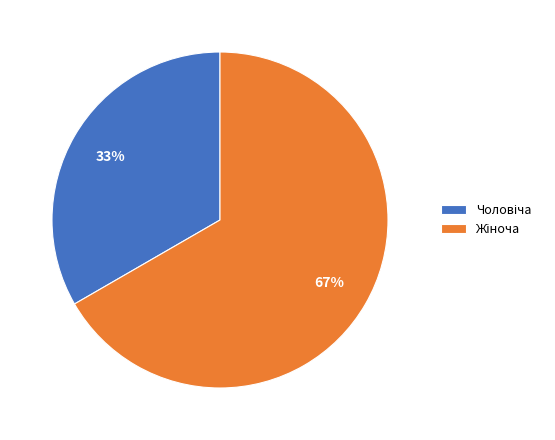

To the nearest percent, what is the average slice percentage?

50%